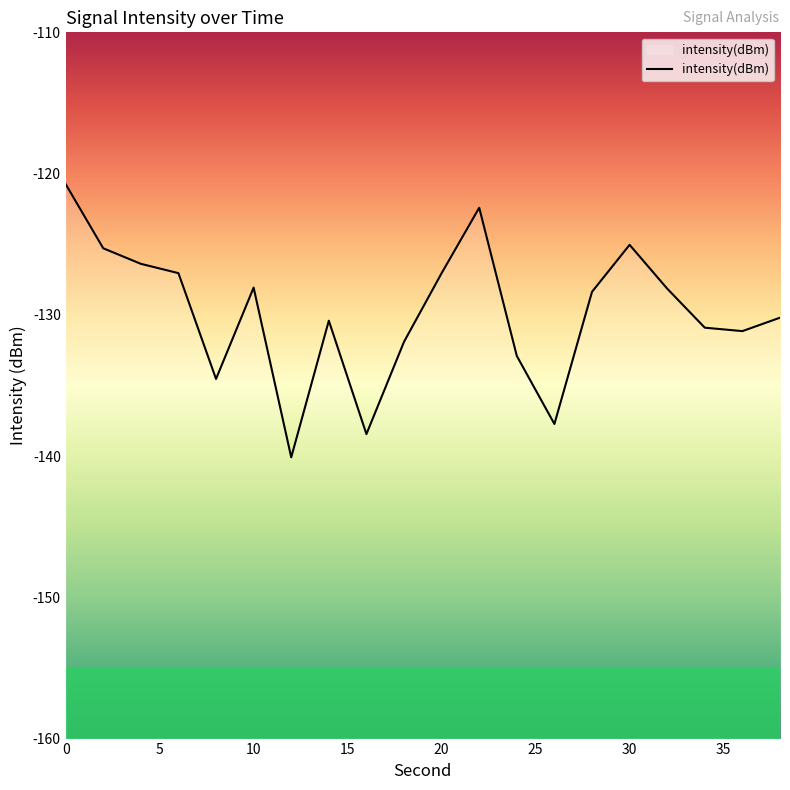

What is the value of the 20th point from the left?

-130.2